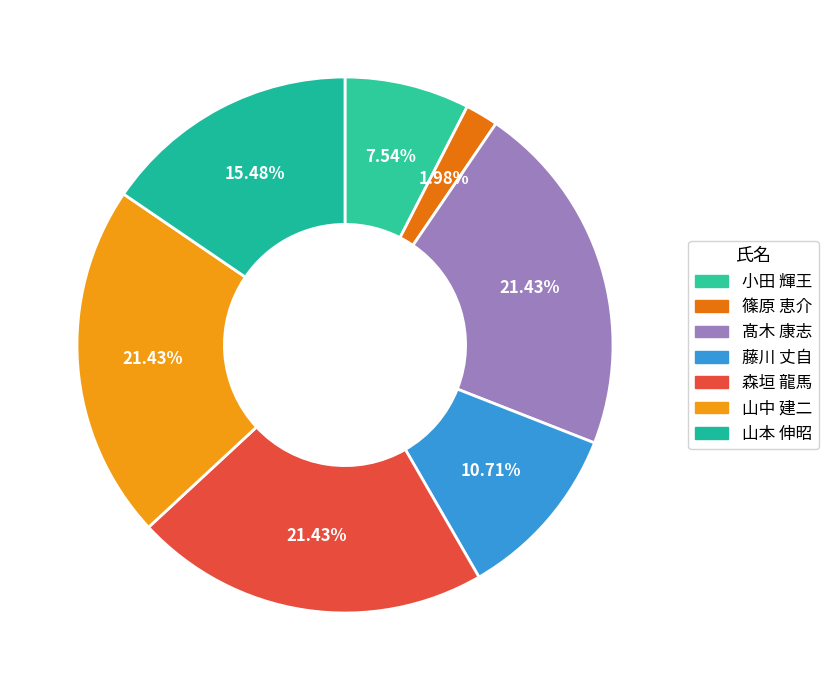

How many slices are in this pie chart?

7